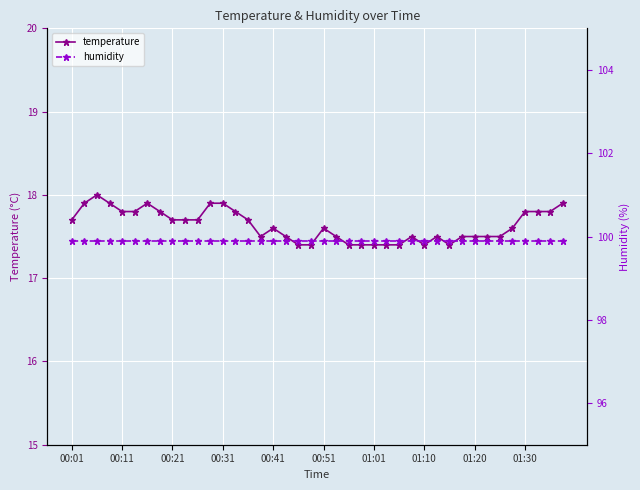

Which category has the lowest value in the humidity series?

00:01